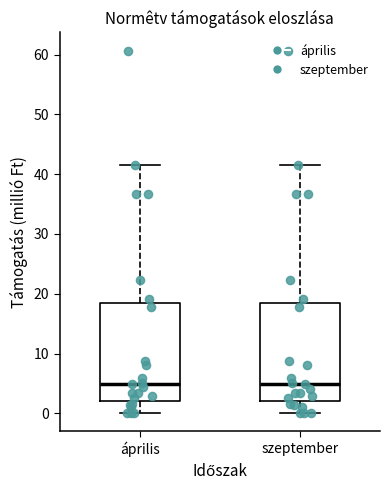

Reading left to right, transcribe this box plot: for each box, give where its median line is, the range the box spans, and where its two whiskers end, as read against the y-axis. The values are not printed on the chart, so give them approximately, as read against the axis.

április: median 5, box 2 to 18, whiskers 0 to 42
szeptember: median 5, box 2 to 18, whiskers 0 to 42